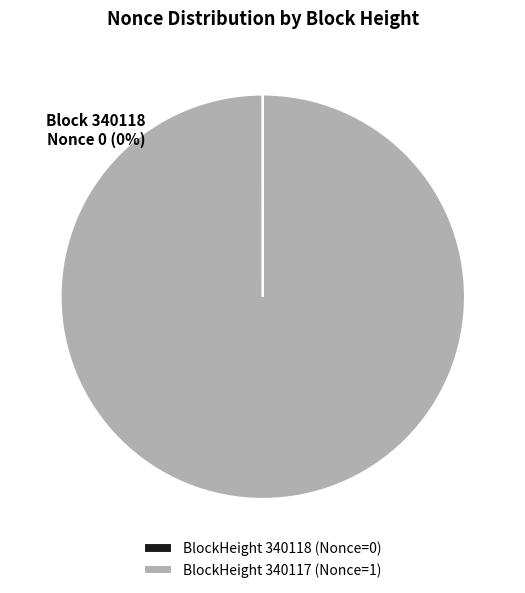

Is there a majority slice in this chart?

Yes